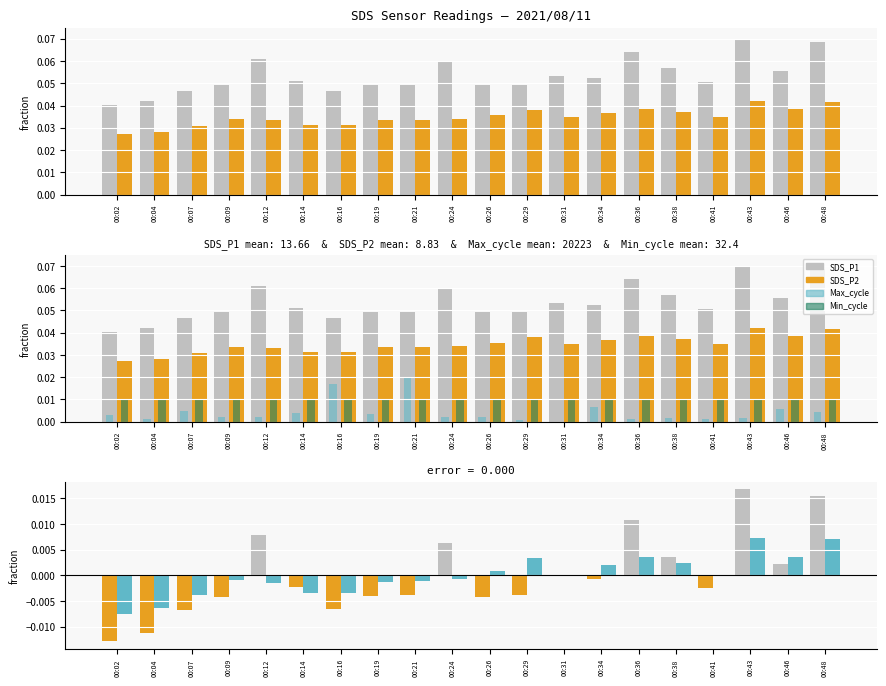

Which category has the lowest value across all series?

00:31